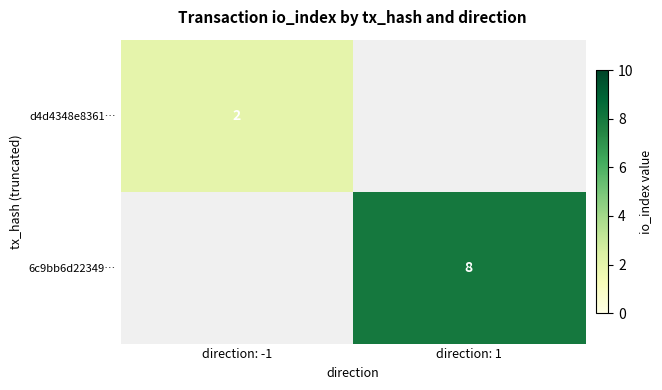

The 6c9bb6d22349… series shows 8 at direction: 1. True or false?

True